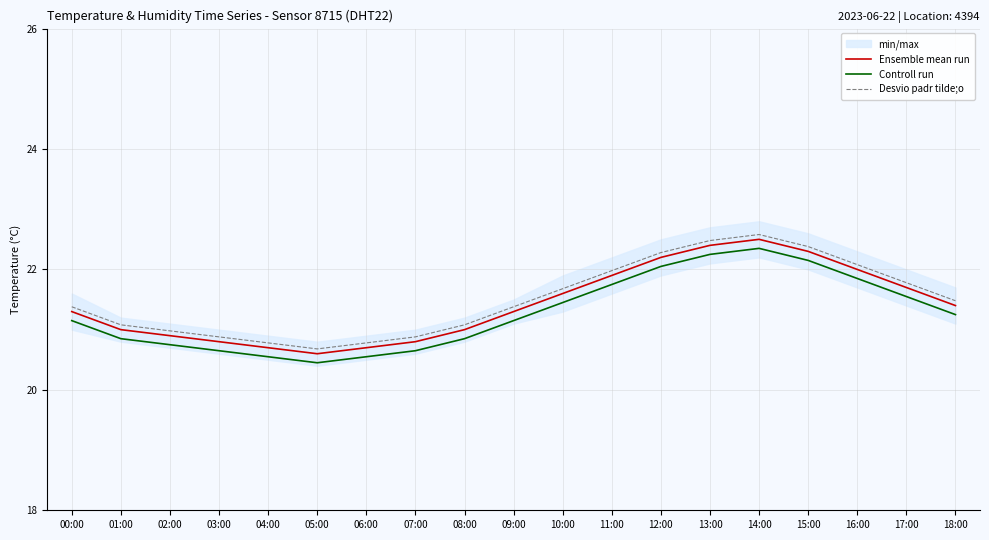

How many values in the Controll run series are below 21?

8